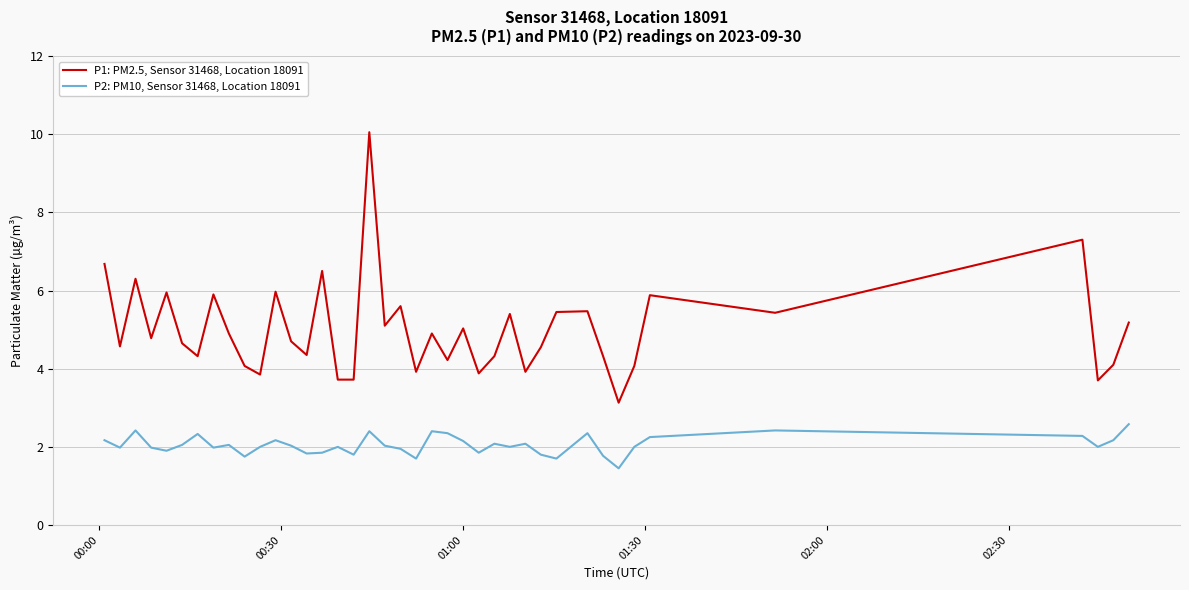

Is this an area chart (filled region under the line)?

No